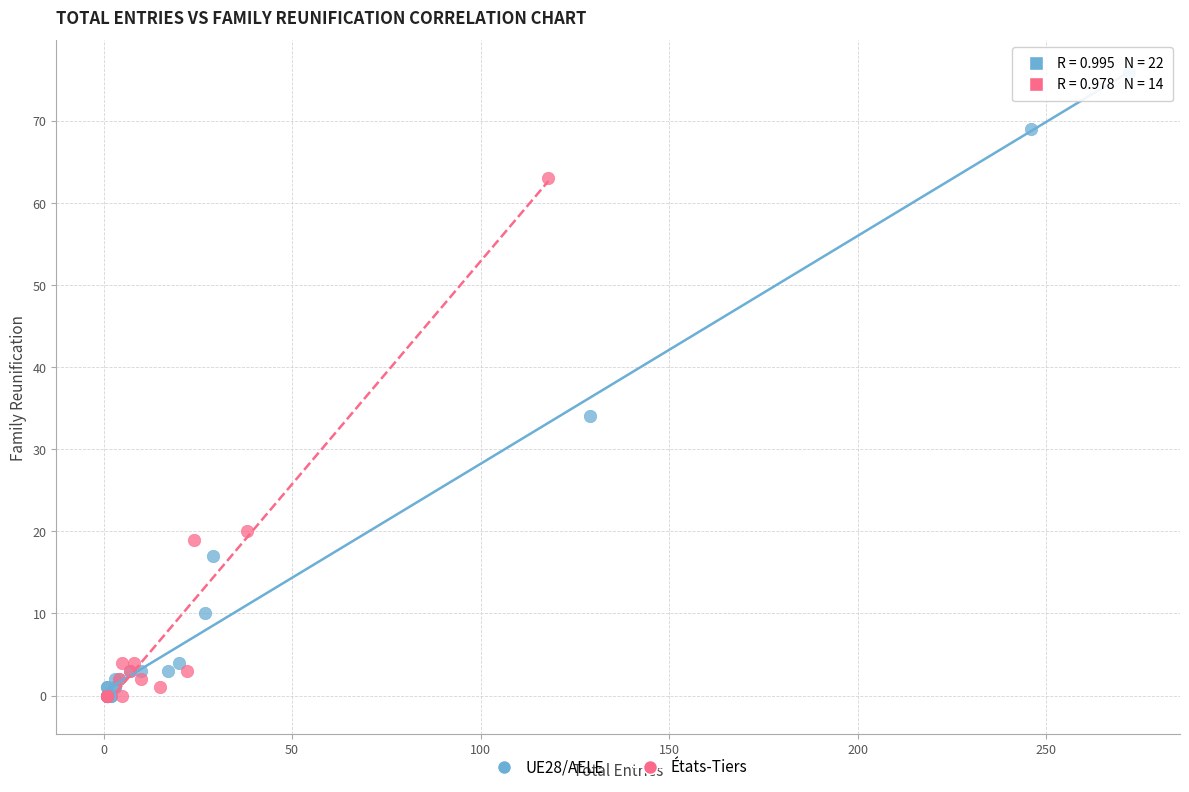

What are all the series names shown in the legend?

UE28/AELE, États-Tiers